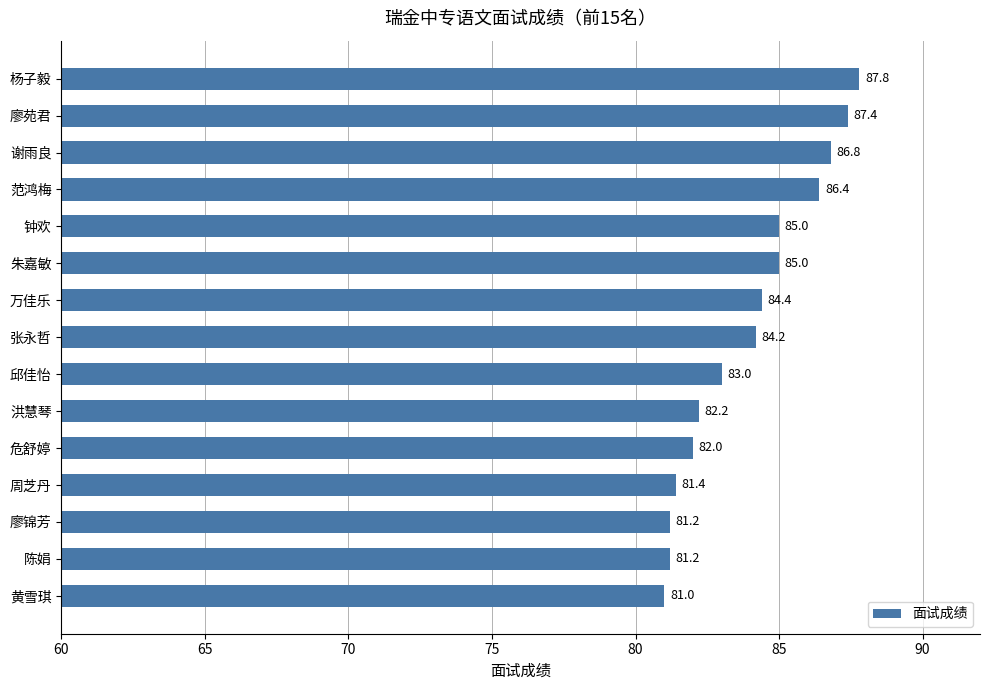

How many values are below 84?

7